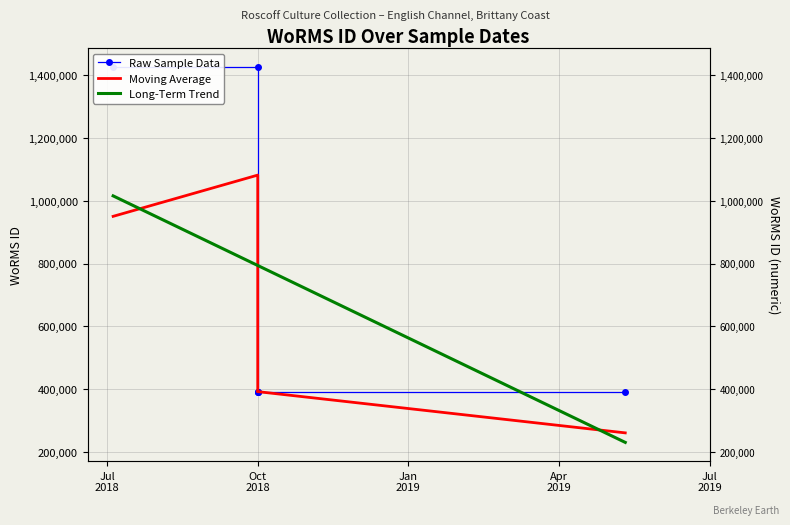

At which label is the value closest to 908968?

Oct 2018